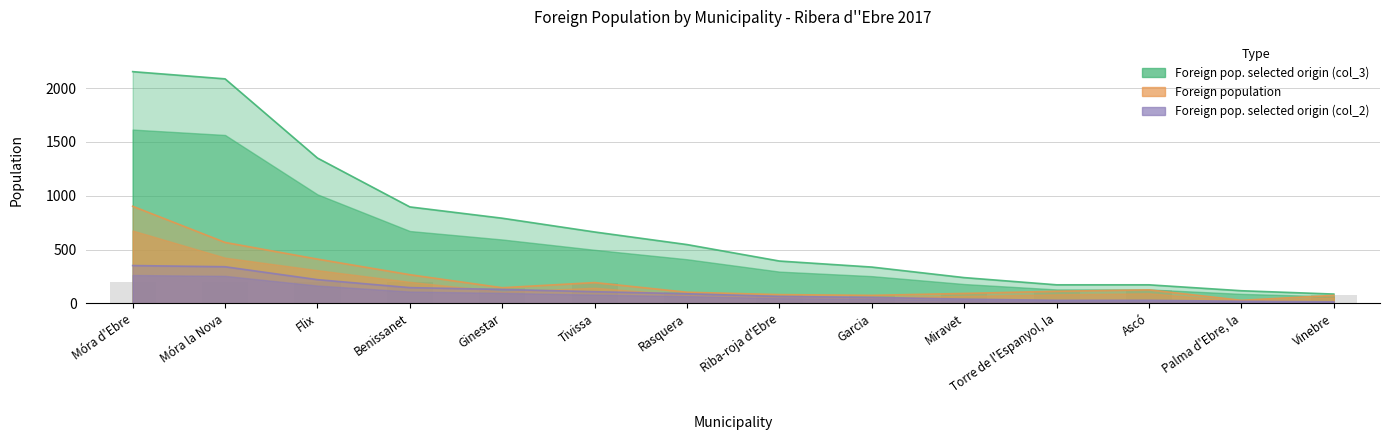

Which series has the largest range (max minus min)?

Foreign pop. selected origin (col_3)